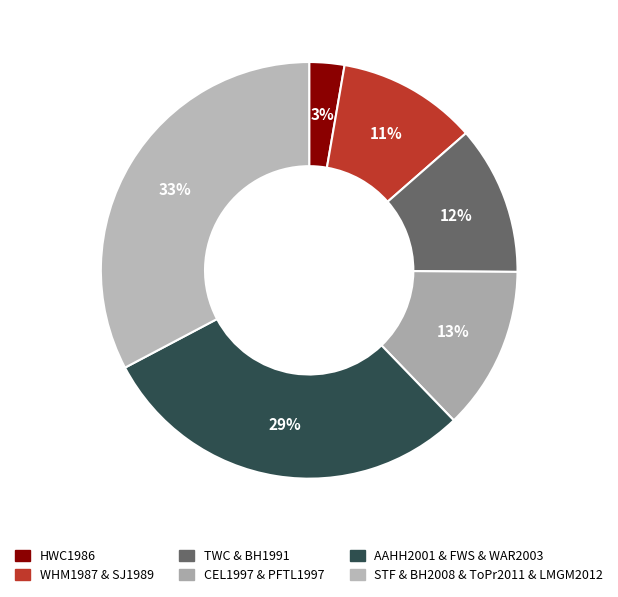

How many segments does this pie chart have?

6